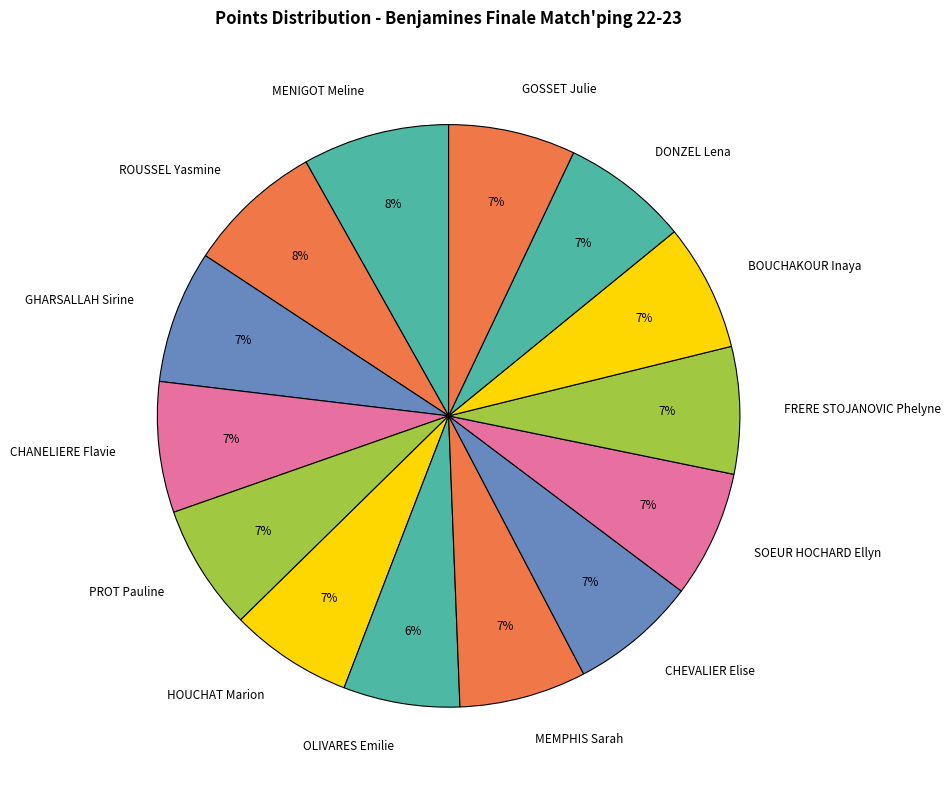

Is there a majority slice in this chart?

No